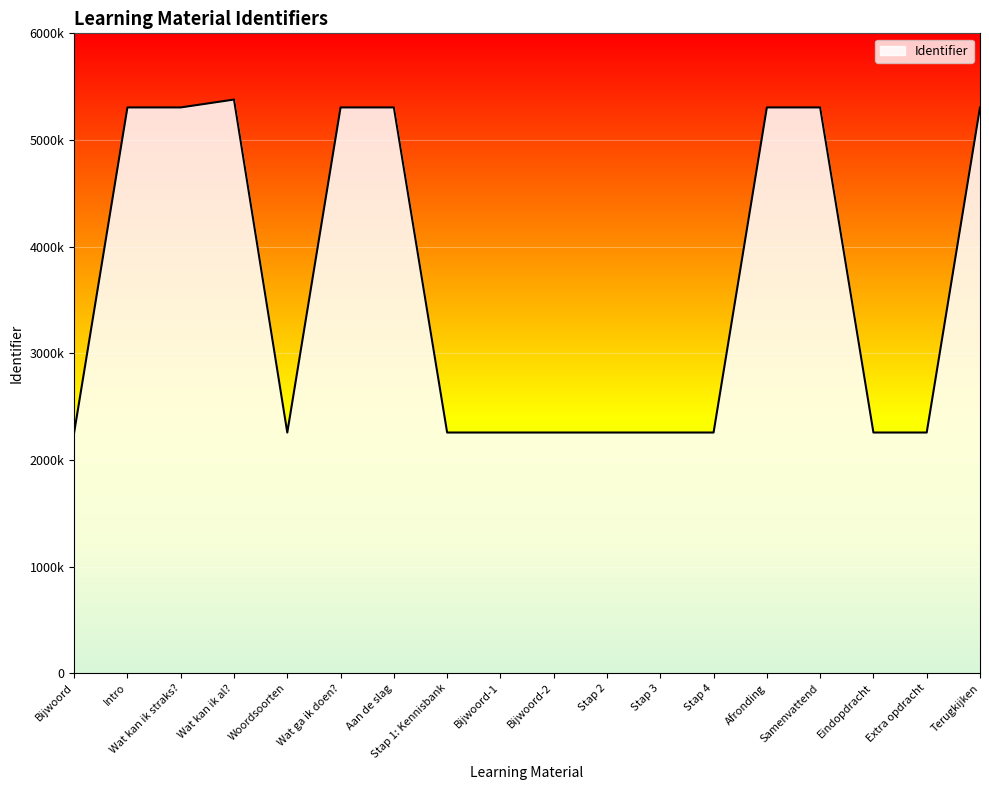

Reading left to right, what are all the values shown in this chart?

2256833	5305200	5305201	5379018	2256843	5305203	5305205	2256844	2256846	2256847	2256848	2256850	2256852	5305212	5305213	2256854	2256857	5305219